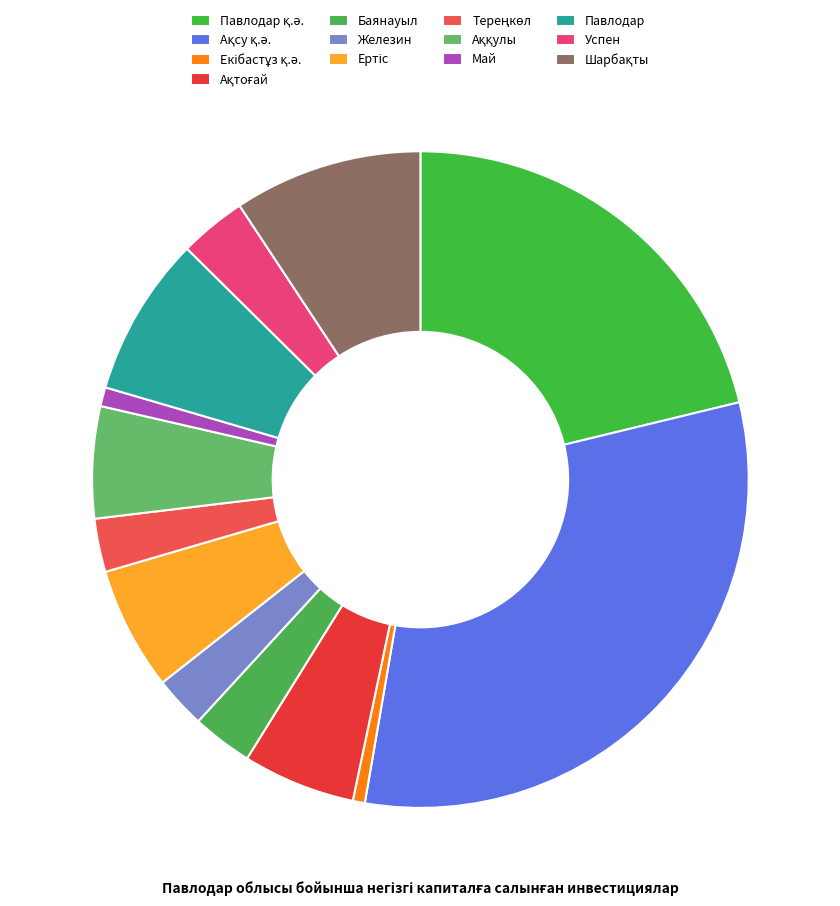

Is Павлодар the majority of the pie?

No